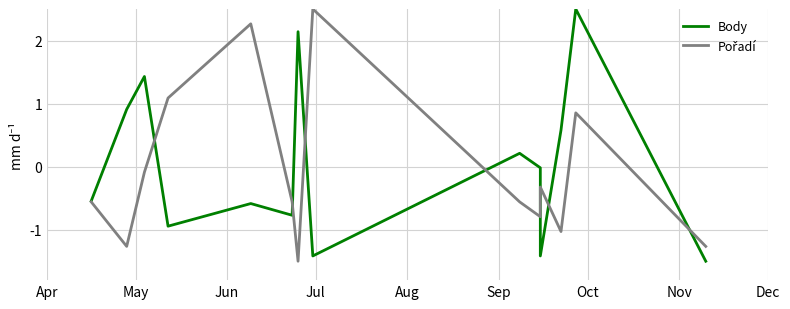

Which series has the largest total across all categories?

Body